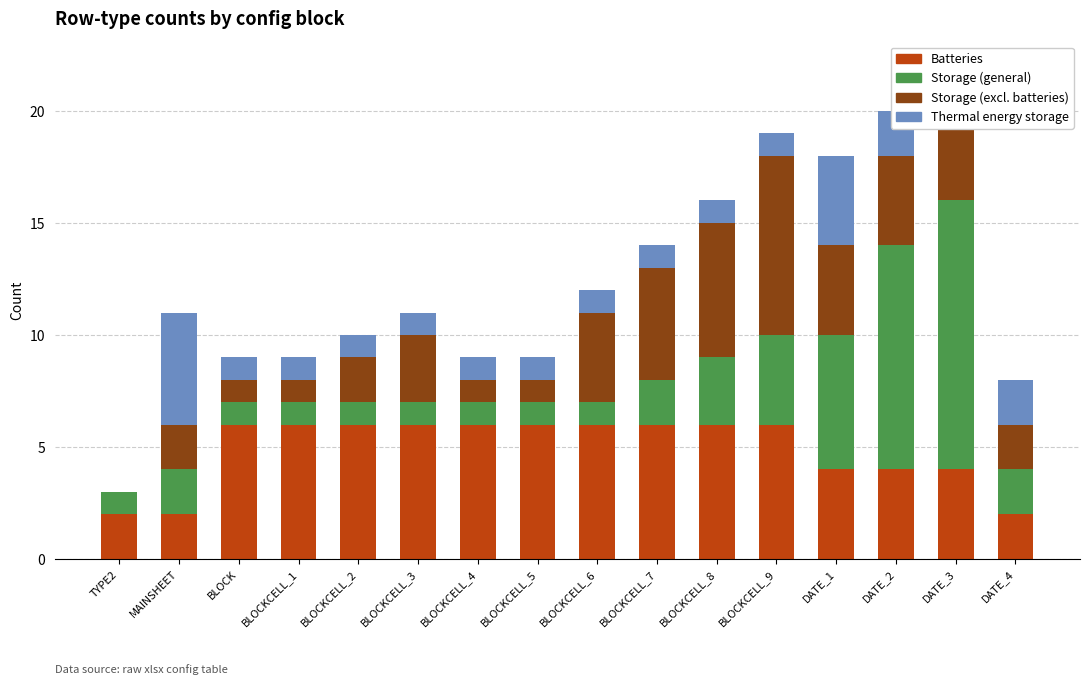

The Batteries series shows 11 at BLOCKCELL_3. True or false?

False